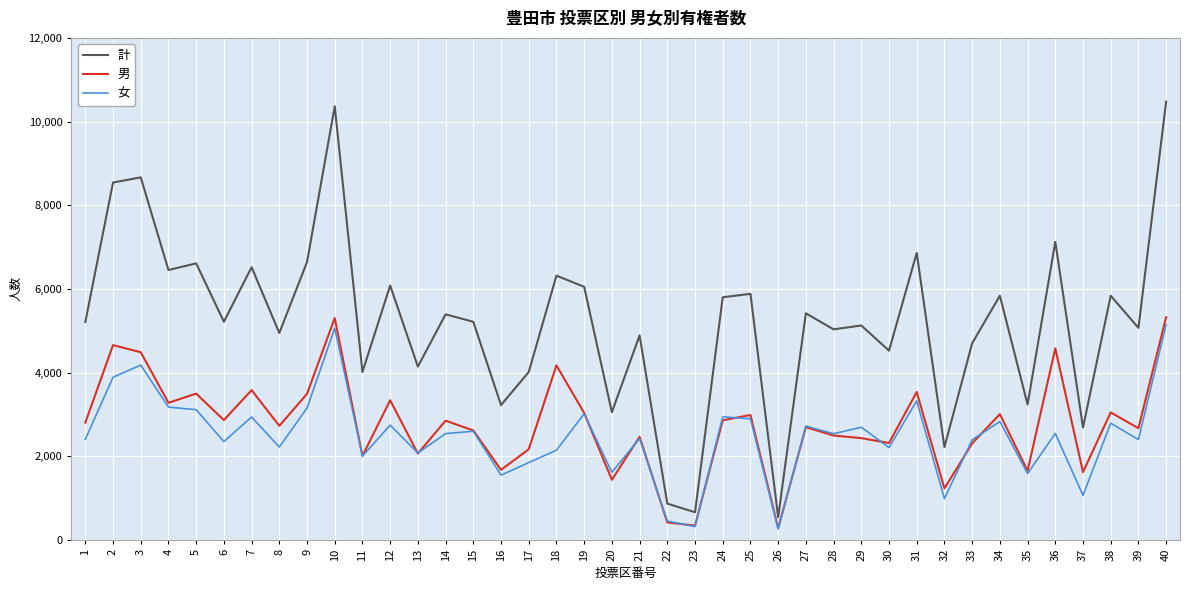

True or false: 男 and 計 cross at least once.

False